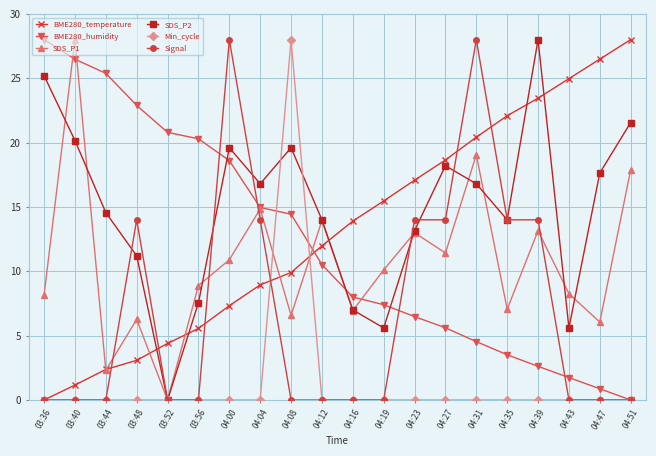

What is the label of the 4th point from the right?

04:39